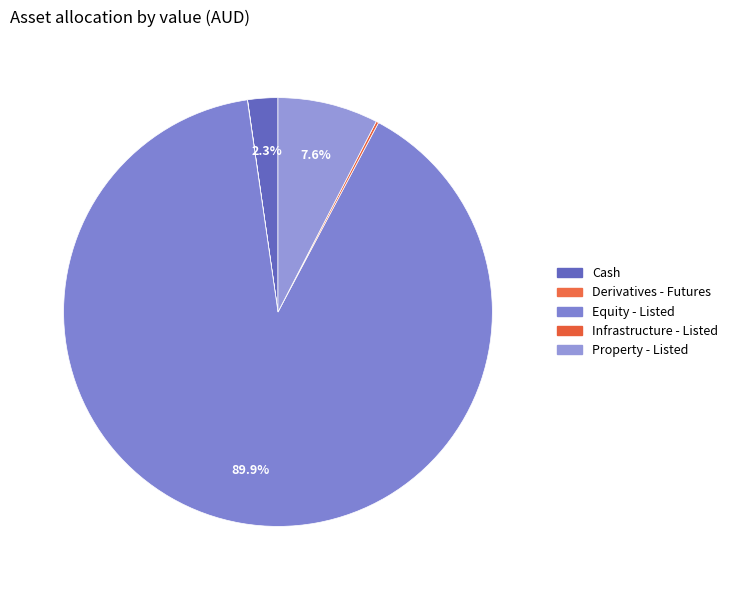

The Property - Listed slice represents 17% of the pie. True or false?

False